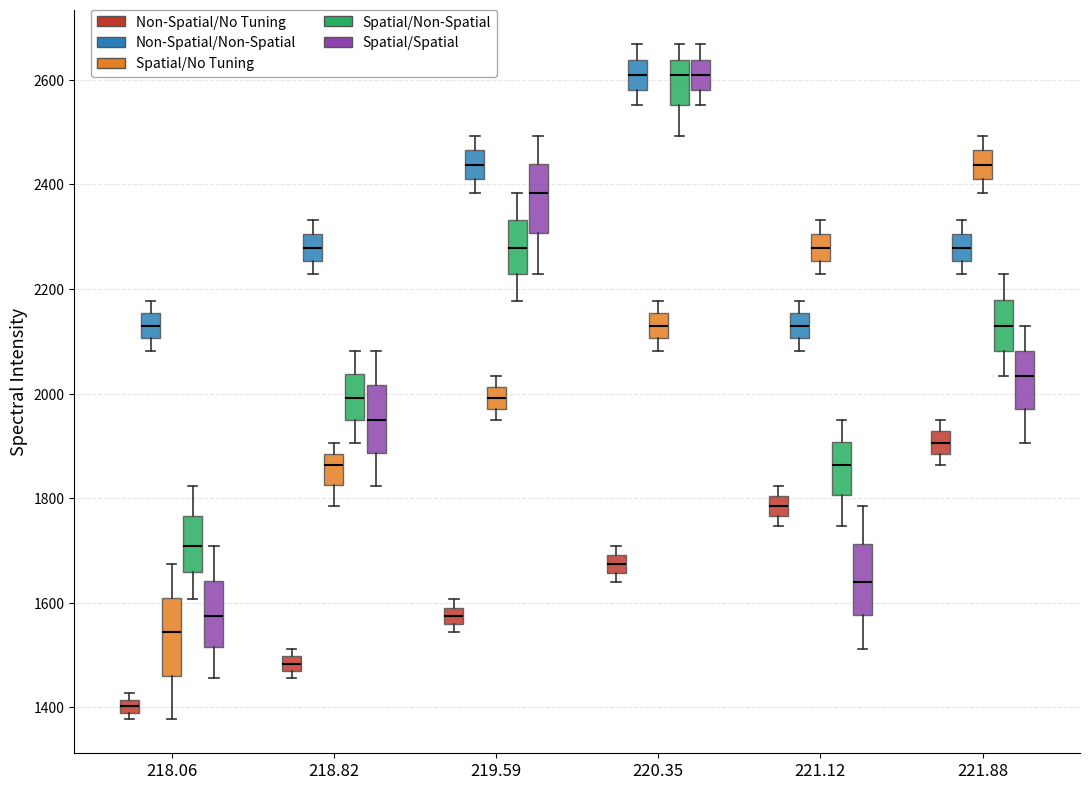

Where is the lower edge of the box for 221.88 (Spatial/No Tuning) on the y-axis? The values are not printed on the chart, so give them approximately, as read against the axis.

2420